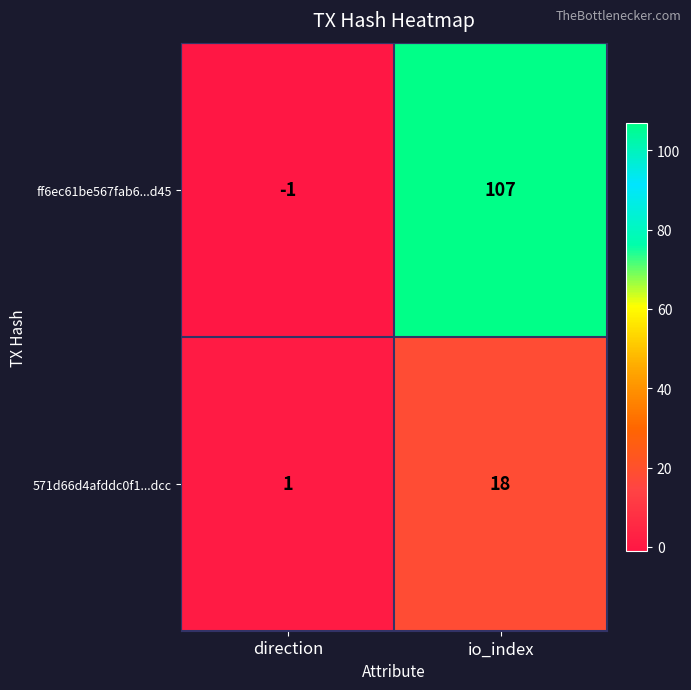

What is the spread (max minus min) of values at io_index?

89